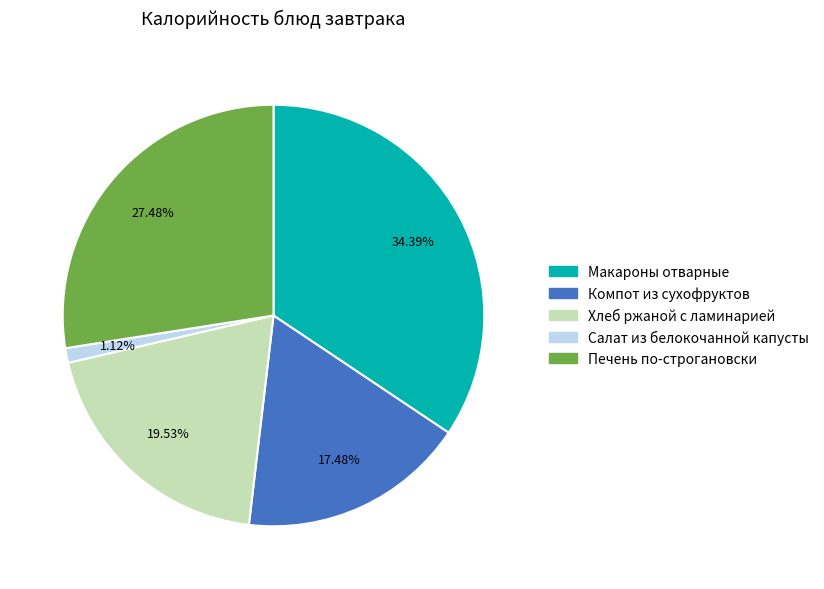

To the nearest percent, what is the difference between the largest and smallest slice percentages?

33%